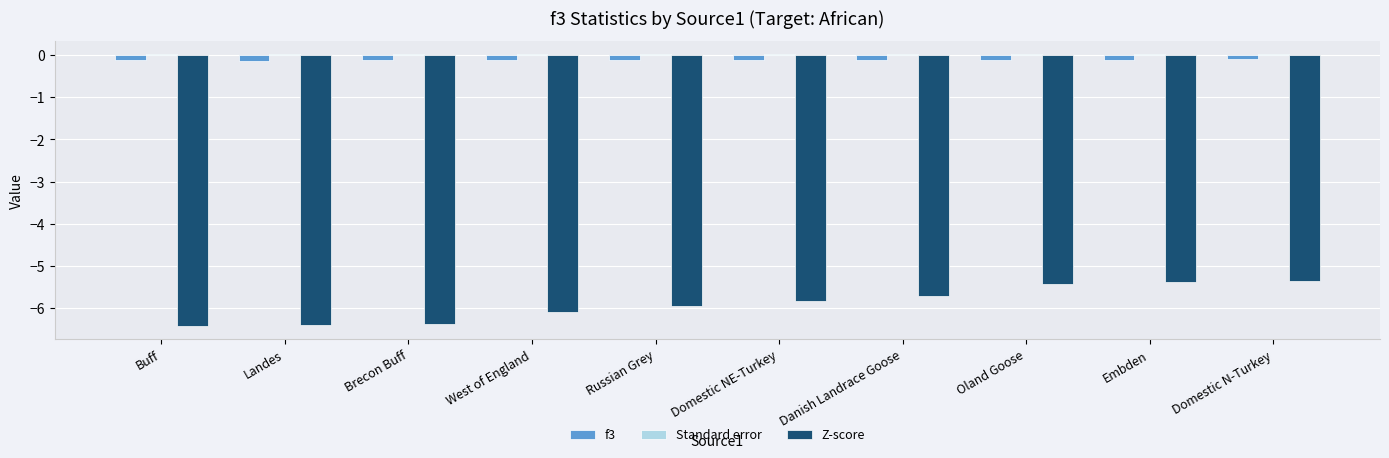

Read the f3 value at Domestic N-Turkey.

-0.1